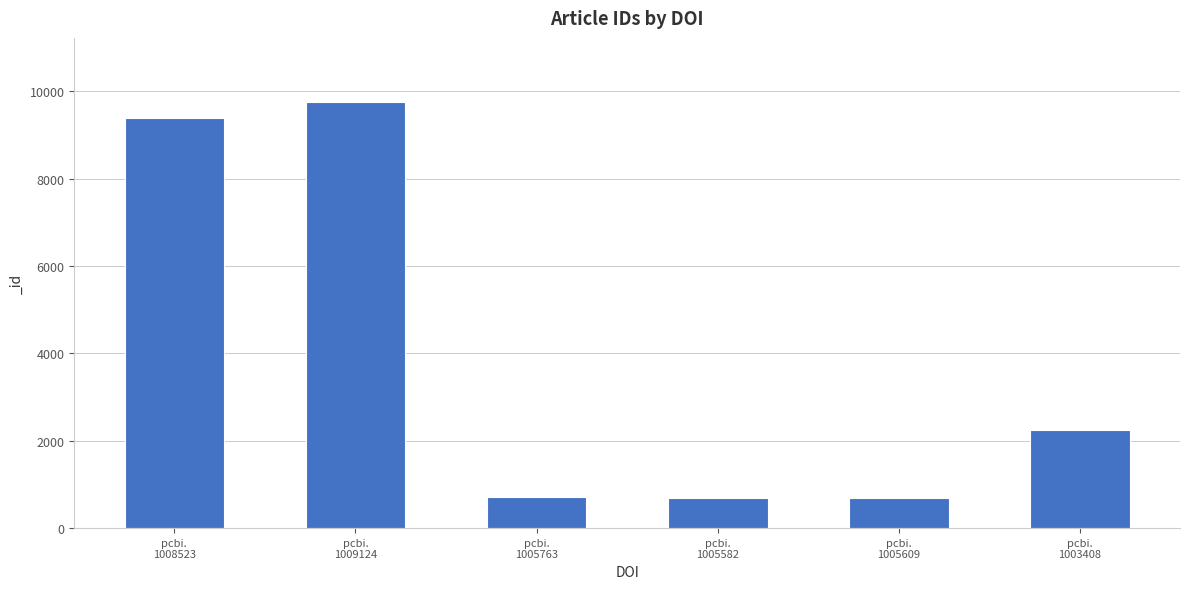

What is the difference between the maximum and minimum values?

9079